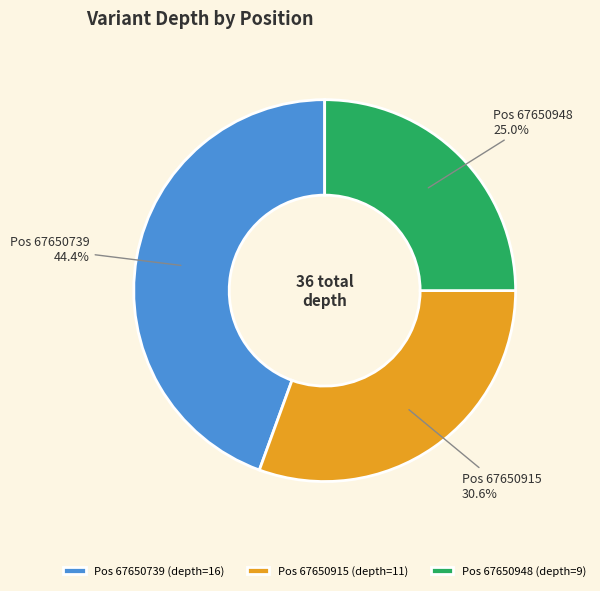

Does any single category account for the majority?

No